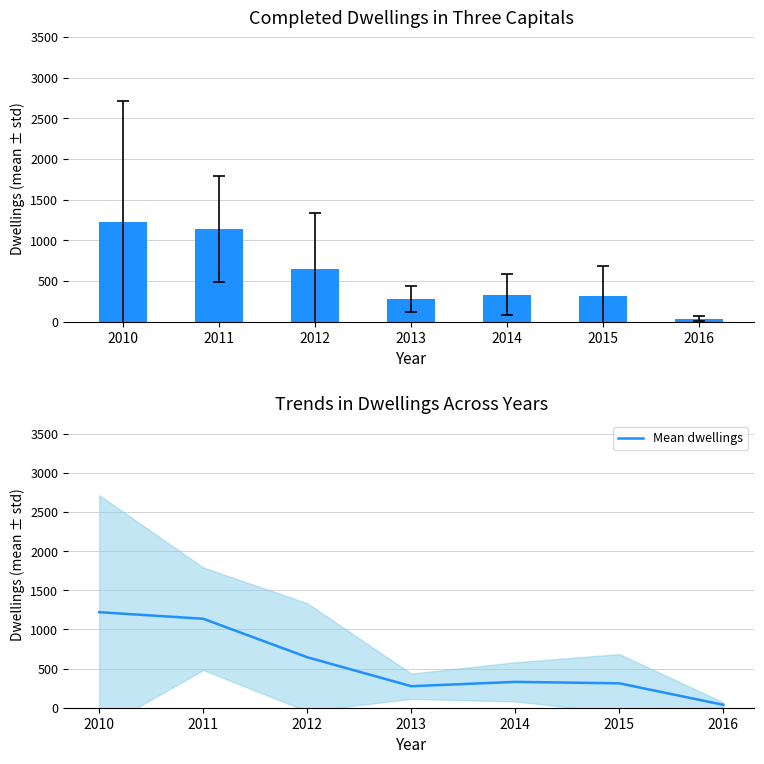

What value does the data have at 2016?

37.7